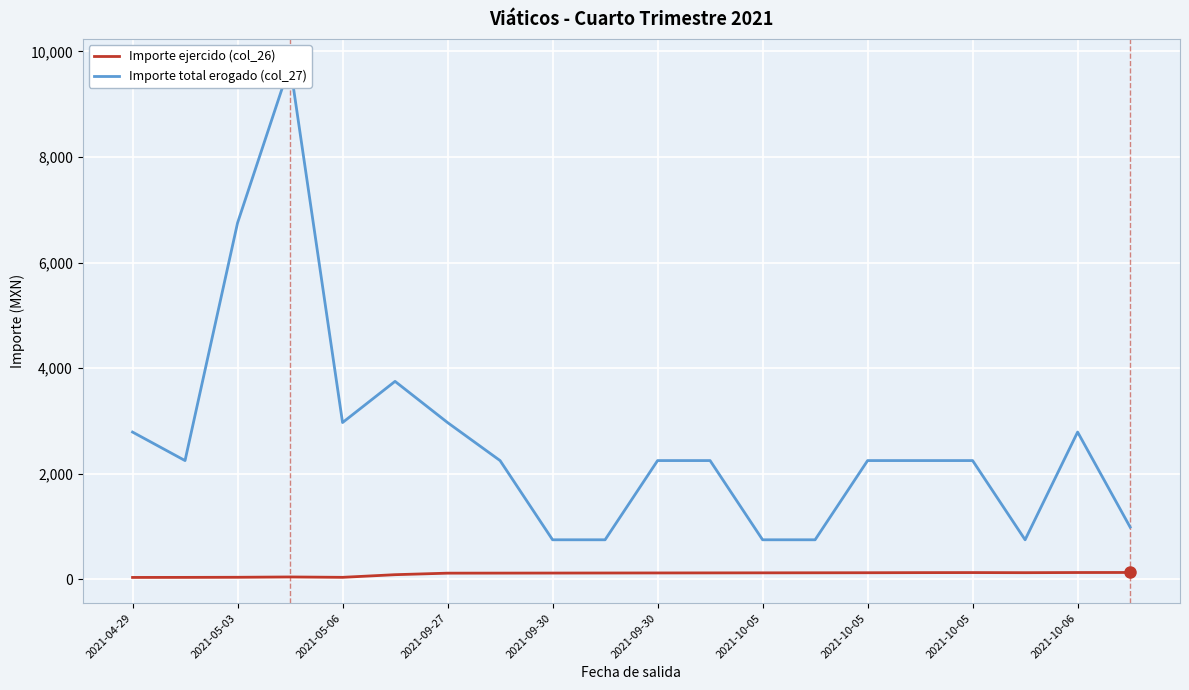

What is the sum of all Importe ejercido (col_26) values?

2032